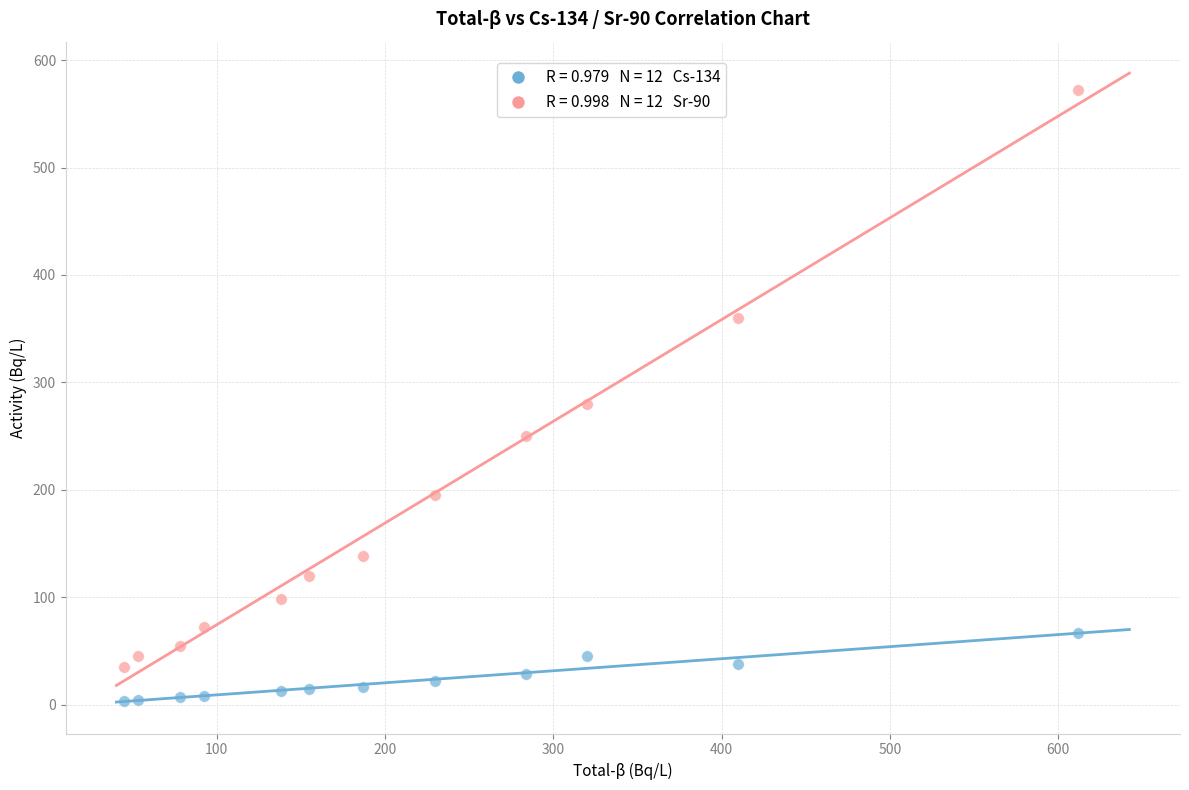

Across all series, what Y value is closest to 287?

280.0